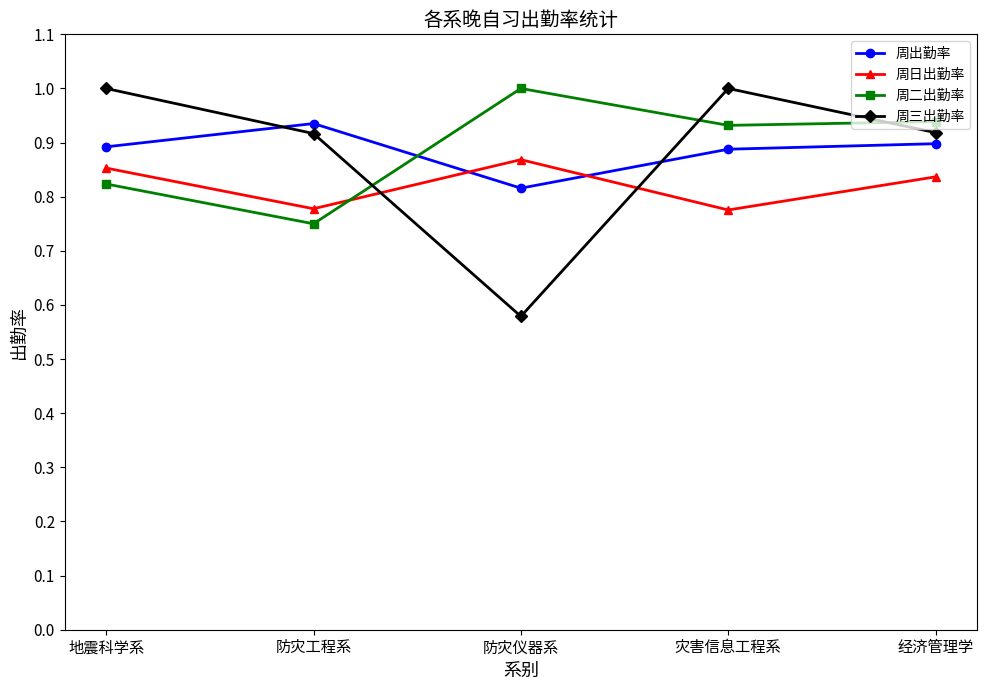

What is the highest value of the 周三出勤率 series?

1.0